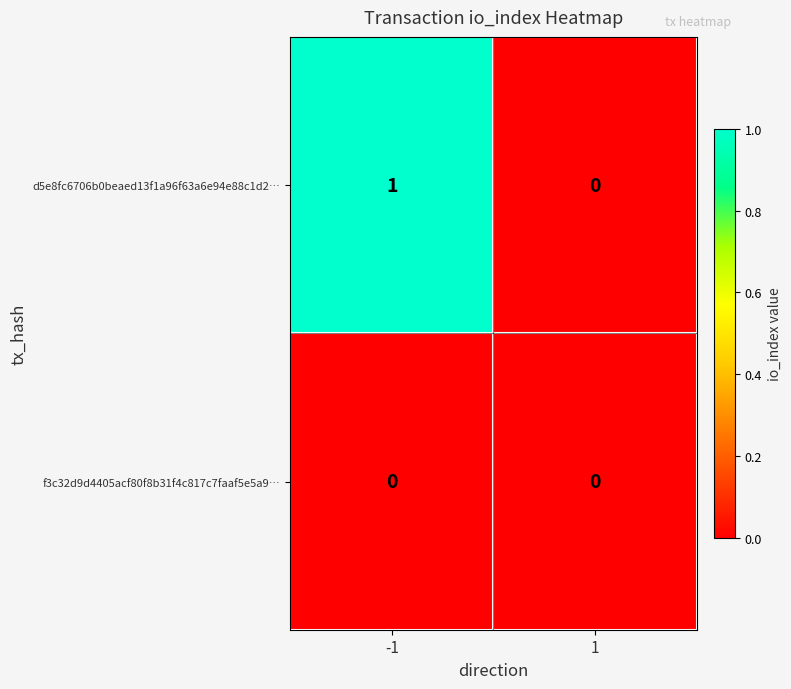

Between -1 and 1, which series saw the biggest shift?

d5e8fc6706b0beaed13f1a96f63a6e94e88c1d2…